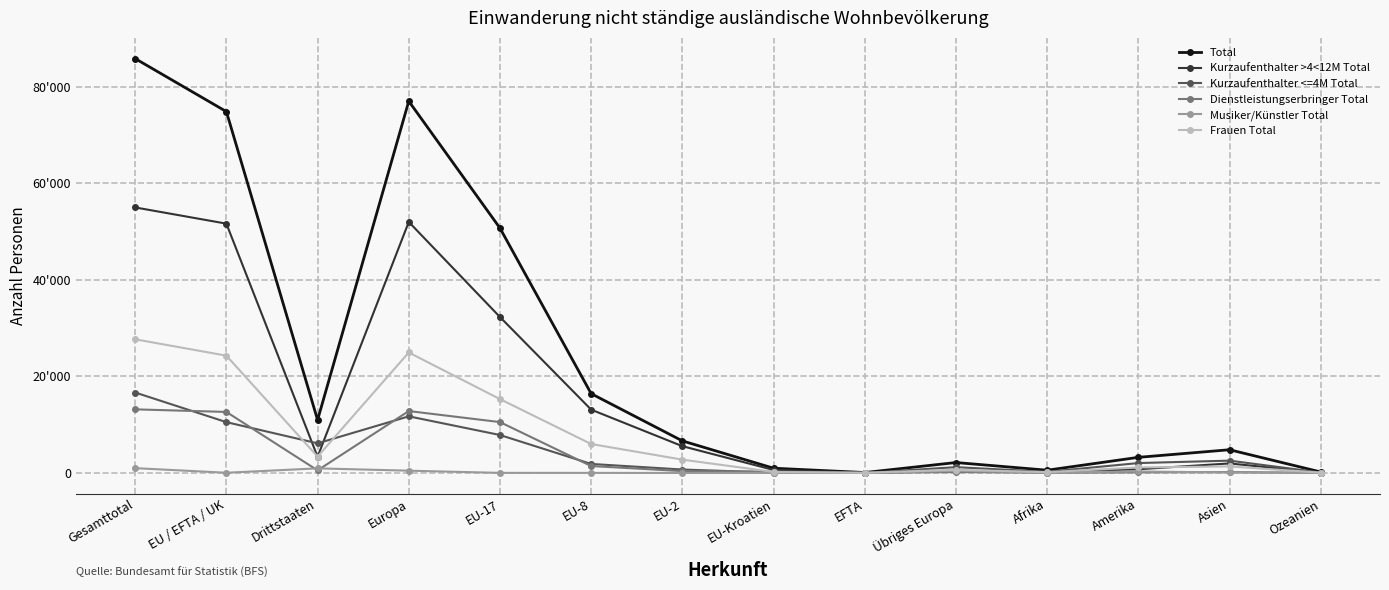

What is the difference between the highest and lowest values at EU-Kroatien?

975